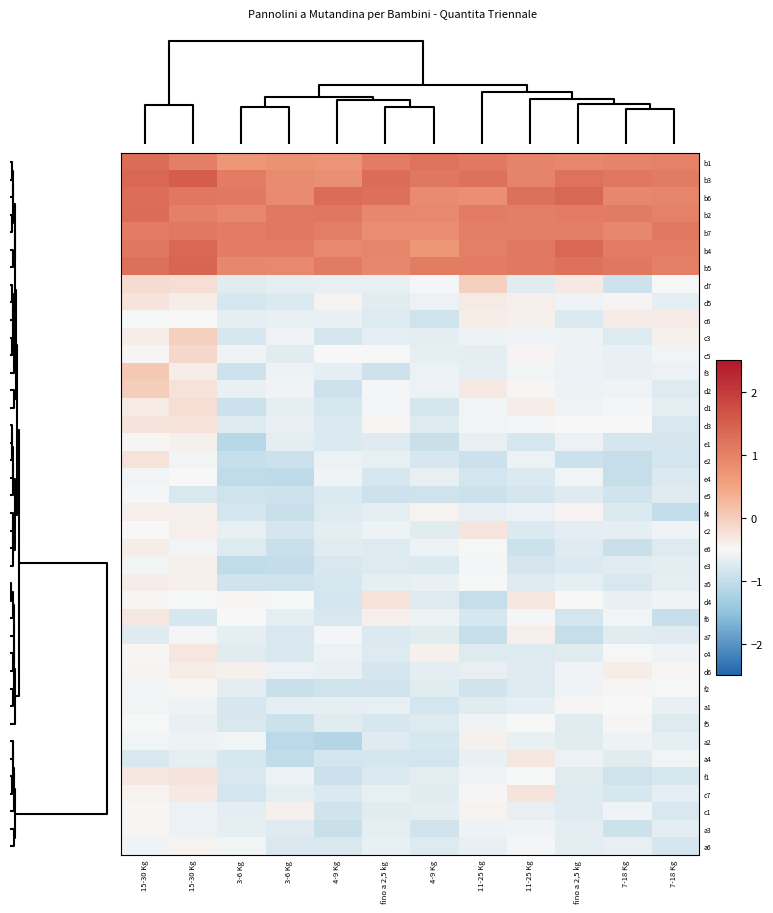

Reading left to right, transcribe all the data shown in this chart.

b1: 15-30 Kg=1.3	15-30 Kg=1.0	3-6 Kg=0.7	3-6 Kg=0.8	4-9 Kg=0.7	fino a 2,5 kg=1.1	4-9 Kg=1.2	11-25 Kg=1.1	11-25 Kg=1.0	fino a 2,5 kg=0.9	7-18 Kg=1.0	7-18 Kg=1.0
b3: 15-30 Kg=1.4	15-30 Kg=1.5	3-6 Kg=1.1	3-6 Kg=0.9	4-9 Kg=0.8	fino a 2,5 kg=1.3	4-9 Kg=1.1	11-25 Kg=1.2	11-25 Kg=1.0	fino a 2,5 kg=1.2	7-18 Kg=1.1	7-18 Kg=1.1
b6: 15-30 Kg=1.3	15-30 Kg=1.2	3-6 Kg=1.1	3-6 Kg=0.9	4-9 Kg=1.3	fino a 2,5 kg=1.3	4-9 Kg=0.9	11-25 Kg=0.8	11-25 Kg=1.3	fino a 2,5 kg=1.4	7-18 Kg=0.9	7-18 Kg=1.0
b2: 15-30 Kg=1.3	15-30 Kg=1.0	3-6 Kg=0.9	3-6 Kg=1.1	4-9 Kg=1.1	fino a 2,5 kg=0.9	4-9 Kg=0.9	11-25 Kg=1.1	11-25 Kg=1.0	fino a 2,5 kg=1.1	7-18 Kg=1.1	7-18 Kg=1.0
b7: 15-30 Kg=1.1	15-30 Kg=1.1	3-6 Kg=1.1	3-6 Kg=1.1	4-9 Kg=1.1	fino a 2,5 kg=0.9	4-9 Kg=0.8	11-25 Kg=1.0	11-25 Kg=1.0	fino a 2,5 kg=1.0	7-18 Kg=0.9	7-18 Kg=1.1
b4: 15-30 Kg=1.2	15-30 Kg=1.4	3-6 Kg=1.1	3-6 Kg=1.1	4-9 Kg=0.9	fino a 2,5 kg=0.9	4-9 Kg=0.7	11-25 Kg=1.0	11-25 Kg=1.1	fino a 2,5 kg=1.4	7-18 Kg=1.1	7-18 Kg=1.1
b5: 15-30 Kg=1.3	15-30 Kg=1.4	3-6 Kg=0.9	3-6 Kg=0.9	4-9 Kg=1.1	fino a 2,5 kg=0.9	4-9 Kg=1.1	11-25 Kg=1.1	11-25 Kg=1.1	fino a 2,5 kg=1.2	7-18 Kg=1.1	7-18 Kg=1.0
d7: 15-30 Kg=-0.2	15-30 Kg=-0.2	3-6 Kg=-0.7	3-6 Kg=-0.7	4-9 Kg=-0.7	fino a 2,5 kg=-0.6	4-9 Kg=-0.5	11-25 Kg=-0.0	11-25 Kg=-0.7	fino a 2,5 kg=-0.3	7-18 Kg=-0.9	7-18 Kg=-0.5
d5: 15-30 Kg=-0.3	15-30 Kg=-0.4	3-6 Kg=-0.8	3-6 Kg=-0.8	4-9 Kg=-0.4	fino a 2,5 kg=-0.7	4-9 Kg=-0.6	11-25 Kg=-0.3	11-25 Kg=-0.4	fino a 2,5 kg=-0.6	7-18 Kg=-0.4	7-18 Kg=-0.7
c6: 15-30 Kg=-0.5	15-30 Kg=-0.5	3-6 Kg=-0.7	3-6 Kg=-0.6	4-9 Kg=-0.6	fino a 2,5 kg=-0.8	4-9 Kg=-0.9	11-25 Kg=-0.4	11-25 Kg=-0.4	fino a 2,5 kg=-0.8	7-18 Kg=-0.4	7-18 Kg=-0.4
c3: 15-30 Kg=-0.4	15-30 Kg=-0.0	3-6 Kg=-0.8	3-6 Kg=-0.6	4-9 Kg=-0.8	fino a 2,5 kg=-0.7	4-9 Kg=-0.7	11-25 Kg=-0.6	11-25 Kg=-0.6	fino a 2,5 kg=-0.6	7-18 Kg=-0.8	7-18 Kg=-0.4
c5: 15-30 Kg=-0.5	15-30 Kg=-0.1	3-6 Kg=-0.6	3-6 Kg=-0.7	4-9 Kg=-0.5	fino a 2,5 kg=-0.5	4-9 Kg=-0.7	11-25 Kg=-0.7	11-25 Kg=-0.5	fino a 2,5 kg=-0.6	7-18 Kg=-0.6	7-18 Kg=-0.5
f3: 15-30 Kg=0.1	15-30 Kg=-0.4	3-6 Kg=-0.9	3-6 Kg=-0.6	4-9 Kg=-0.7	fino a 2,5 kg=-0.9	4-9 Kg=-0.6	11-25 Kg=-0.7	11-25 Kg=-0.6	fino a 2,5 kg=-0.6	7-18 Kg=-0.6	7-18 Kg=-0.6
d2: 15-30 Kg=0.0	15-30 Kg=-0.3	3-6 Kg=-0.6	3-6 Kg=-0.6	4-9 Kg=-0.9	fino a 2,5 kg=-0.5	4-9 Kg=-0.6	11-25 Kg=-0.3	11-25 Kg=-0.5	fino a 2,5 kg=-0.6	7-18 Kg=-0.6	7-18 Kg=-0.7
d1: 15-30 Kg=-0.3	15-30 Kg=-0.2	3-6 Kg=-0.9	3-6 Kg=-0.7	4-9 Kg=-0.8	fino a 2,5 kg=-0.5	4-9 Kg=-0.8	11-25 Kg=-0.6	11-25 Kg=-0.4	fino a 2,5 kg=-0.6	7-18 Kg=-0.5	7-18 Kg=-0.7
d3: 15-30 Kg=-0.3	15-30 Kg=-0.2	3-6 Kg=-0.8	3-6 Kg=-0.6	4-9 Kg=-0.8	fino a 2,5 kg=-0.5	4-9 Kg=-0.7	11-25 Kg=-0.6	11-25 Kg=-0.5	fino a 2,5 kg=-0.5	7-18 Kg=-0.5	7-18 Kg=-0.8
e1: 15-30 Kg=-0.5	15-30 Kg=-0.4	3-6 Kg=-1.1	3-6 Kg=-0.7	4-9 Kg=-0.8	fino a 2,5 kg=-0.7	4-9 Kg=-1.0	11-25 Kg=-0.7	11-25 Kg=-0.8	fino a 2,5 kg=-0.6	7-18 Kg=-0.8	7-18 Kg=-0.8
e2: 15-30 Kg=-0.2	15-30 Kg=-0.6	3-6 Kg=-1.0	3-6 Kg=-0.9	4-9 Kg=-0.6	fino a 2,5 kg=-0.7	4-9 Kg=-0.8	11-25 Kg=-0.9	11-25 Kg=-0.6	fino a 2,5 kg=-0.9	7-18 Kg=-1.0	7-18 Kg=-0.9
e4: 15-30 Kg=-0.6	15-30 Kg=-0.5	3-6 Kg=-1.0	3-6 Kg=-1.1	4-9 Kg=-0.6	fino a 2,5 kg=-0.8	4-9 Kg=-0.7	11-25 Kg=-0.8	11-25 Kg=-0.8	fino a 2,5 kg=-0.6	7-18 Kg=-1.0	7-18 Kg=-0.8
e5: 15-30 Kg=-0.5	15-30 Kg=-0.8	3-6 Kg=-0.9	3-6 Kg=-0.9	4-9 Kg=-0.8	fino a 2,5 kg=-0.9	4-9 Kg=-0.9	11-25 Kg=-0.9	11-25 Kg=-0.8	fino a 2,5 kg=-0.7	7-18 Kg=-0.9	7-18 Kg=-0.7
f4: 15-30 Kg=-0.4	15-30 Kg=-0.4	3-6 Kg=-0.9	3-6 Kg=-1.0	4-9 Kg=-0.7	fino a 2,5 kg=-0.7	4-9 Kg=-0.4	11-25 Kg=-0.7	11-25 Kg=-0.6	fino a 2,5 kg=-0.5	7-18 Kg=-0.8	7-18 Kg=-1.0
c2: 15-30 Kg=-0.5	15-30 Kg=-0.4	3-6 Kg=-0.7	3-6 Kg=-0.8	4-9 Kg=-0.7	fino a 2,5 kg=-0.6	4-9 Kg=-0.7	11-25 Kg=-0.3	11-25 Kg=-0.8	fino a 2,5 kg=-0.7	7-18 Kg=-0.7	7-18 Kg=-0.6
e6: 15-30 Kg=-0.4	15-30 Kg=-0.6	3-6 Kg=-0.8	3-6 Kg=-0.9	4-9 Kg=-0.7	fino a 2,5 kg=-0.8	4-9 Kg=-0.6	11-25 Kg=-0.5	11-25 Kg=-0.9	fino a 2,5 kg=-0.7	7-18 Kg=-0.9	7-18 Kg=-0.8
e3: 15-30 Kg=-0.5	15-30 Kg=-0.4	3-6 Kg=-1.0	3-6 Kg=-1.0	4-9 Kg=-0.8	fino a 2,5 kg=-0.7	4-9 Kg=-0.8	11-25 Kg=-0.5	11-25 Kg=-0.8	fino a 2,5 kg=-0.8	7-18 Kg=-0.7	7-18 Kg=-0.7
a5: 15-30 Kg=-0.4	15-30 Kg=-0.4	3-6 Kg=-0.9	3-6 Kg=-0.9	4-9 Kg=-0.8	fino a 2,5 kg=-0.7	4-9 Kg=-0.6	11-25 Kg=-0.5	11-25 Kg=-0.7	fino a 2,5 kg=-0.7	7-18 Kg=-0.8	7-18 Kg=-0.7
d4: 15-30 Kg=-0.5	15-30 Kg=-0.5	3-6 Kg=-0.5	3-6 Kg=-0.5	4-9 Kg=-0.8	fino a 2,5 kg=-0.2	4-9 Kg=-0.8	11-25 Kg=-1.0	11-25 Kg=-0.3	fino a 2,5 kg=-0.5	7-18 Kg=-0.6	7-18 Kg=-0.6
f6: 15-30 Kg=-0.3	15-30 Kg=-0.8	3-6 Kg=-0.5	3-6 Kg=-0.7	4-9 Kg=-0.8	fino a 2,5 kg=-0.4	4-9 Kg=-0.6	11-25 Kg=-0.8	11-25 Kg=-0.5	fino a 2,5 kg=-0.9	7-18 Kg=-0.6	7-18 Kg=-1.0
a7: 15-30 Kg=-0.7	15-30 Kg=-0.5	3-6 Kg=-0.7	3-6 Kg=-0.8	4-9 Kg=-0.5	fino a 2,5 kg=-0.8	4-9 Kg=-0.7	11-25 Kg=-1.0	11-25 Kg=-0.4	fino a 2,5 kg=-1.0	7-18 Kg=-0.7	7-18 Kg=-0.7
c4: 15-30 Kg=-0.5	15-30 Kg=-0.3	3-6 Kg=-0.7	3-6 Kg=-0.8	4-9 Kg=-0.6	fino a 2,5 kg=-0.8	4-9 Kg=-0.4	11-25 Kg=-0.8	11-25 Kg=-0.7	fino a 2,5 kg=-0.7	7-18 Kg=-0.5	7-18 Kg=-0.6
d6: 15-30 Kg=-0.5	15-30 Kg=-0.4	3-6 Kg=-0.4	3-6 Kg=-0.6	4-9 Kg=-0.6	fino a 2,5 kg=-0.8	4-9 Kg=-0.7	11-25 Kg=-0.7	11-25 Kg=-0.7	fino a 2,5 kg=-0.6	7-18 Kg=-0.4	7-18 Kg=-0.5
f2: 15-30 Kg=-0.6	15-30 Kg=-0.5	3-6 Kg=-0.7	3-6 Kg=-1.0	4-9 Kg=-0.9	fino a 2,5 kg=-0.9	4-9 Kg=-0.7	11-25 Kg=-0.9	11-25 Kg=-0.7	fino a 2,5 kg=-0.6	7-18 Kg=-0.5	7-18 Kg=-0.5
a1: 15-30 Kg=-0.6	15-30 Kg=-0.6	3-6 Kg=-0.8	3-6 Kg=-0.7	4-9 Kg=-0.7	fino a 2,5 kg=-0.6	4-9 Kg=-0.8	11-25 Kg=-0.7	11-25 Kg=-0.7	fino a 2,5 kg=-0.5	7-18 Kg=-0.5	7-18 Kg=-0.6
f5: 15-30 Kg=-0.5	15-30 Kg=-0.6	3-6 Kg=-0.8	3-6 Kg=-0.9	4-9 Kg=-0.7	fino a 2,5 kg=-0.8	4-9 Kg=-0.8	11-25 Kg=-0.6	11-25 Kg=-0.5	fino a 2,5 kg=-0.7	7-18 Kg=-0.5	7-18 Kg=-0.7
a2: 15-30 Kg=-0.6	15-30 Kg=-0.6	3-6 Kg=-0.5	3-6 Kg=-1.1	4-9 Kg=-1.2	fino a 2,5 kg=-0.7	4-9 Kg=-0.8	11-25 Kg=-0.4	11-25 Kg=-0.6	fino a 2,5 kg=-0.7	7-18 Kg=-0.6	7-18 Kg=-0.7
a4: 15-30 Kg=-0.8	15-30 Kg=-0.7	3-6 Kg=-0.8	3-6 Kg=-1.0	4-9 Kg=-0.8	fino a 2,5 kg=-0.8	4-9 Kg=-0.8	11-25 Kg=-0.6	11-25 Kg=-0.3	fino a 2,5 kg=-0.6	7-18 Kg=-0.7	7-18 Kg=-0.6
f1: 15-30 Kg=-0.3	15-30 Kg=-0.3	3-6 Kg=-0.8	3-6 Kg=-0.6	4-9 Kg=-0.9	fino a 2,5 kg=-0.8	4-9 Kg=-0.7	11-25 Kg=-0.6	11-25 Kg=-0.5	fino a 2,5 kg=-0.7	7-18 Kg=-0.9	7-18 Kg=-0.8
c7: 15-30 Kg=-0.4	15-30 Kg=-0.3	3-6 Kg=-0.9	3-6 Kg=-0.7	4-9 Kg=-0.8	fino a 2,5 kg=-0.7	4-9 Kg=-0.7	11-25 Kg=-0.5	11-25 Kg=-0.3	fino a 2,5 kg=-0.7	7-18 Kg=-0.8	7-18 Kg=-0.7
c1: 15-30 Kg=-0.5	15-30 Kg=-0.6	3-6 Kg=-0.7	3-6 Kg=-0.4	4-9 Kg=-0.9	fino a 2,5 kg=-0.7	4-9 Kg=-0.7	11-25 Kg=-0.4	11-25 Kg=-0.7	fino a 2,5 kg=-0.7	7-18 Kg=-0.6	7-18 Kg=-0.8
a3: 15-30 Kg=-0.5	15-30 Kg=-0.6	3-6 Kg=-0.7	3-6 Kg=-0.7	4-9 Kg=-1.0	fino a 2,5 kg=-0.7	4-9 Kg=-0.9	11-25 Kg=-0.6	11-25 Kg=-0.6	fino a 2,5 kg=-0.7	7-18 Kg=-0.9	7-18 Kg=-0.7
a6: 15-30 Kg=-0.6	15-30 Kg=-0.4	3-6 Kg=-0.6	3-6 Kg=-0.8	4-9 Kg=-0.8	fino a 2,5 kg=-0.6	4-9 Kg=-0.8	11-25 Kg=-0.6	11-25 Kg=-0.5	fino a 2,5 kg=-0.7	7-18 Kg=-0.7	7-18 Kg=-0.8